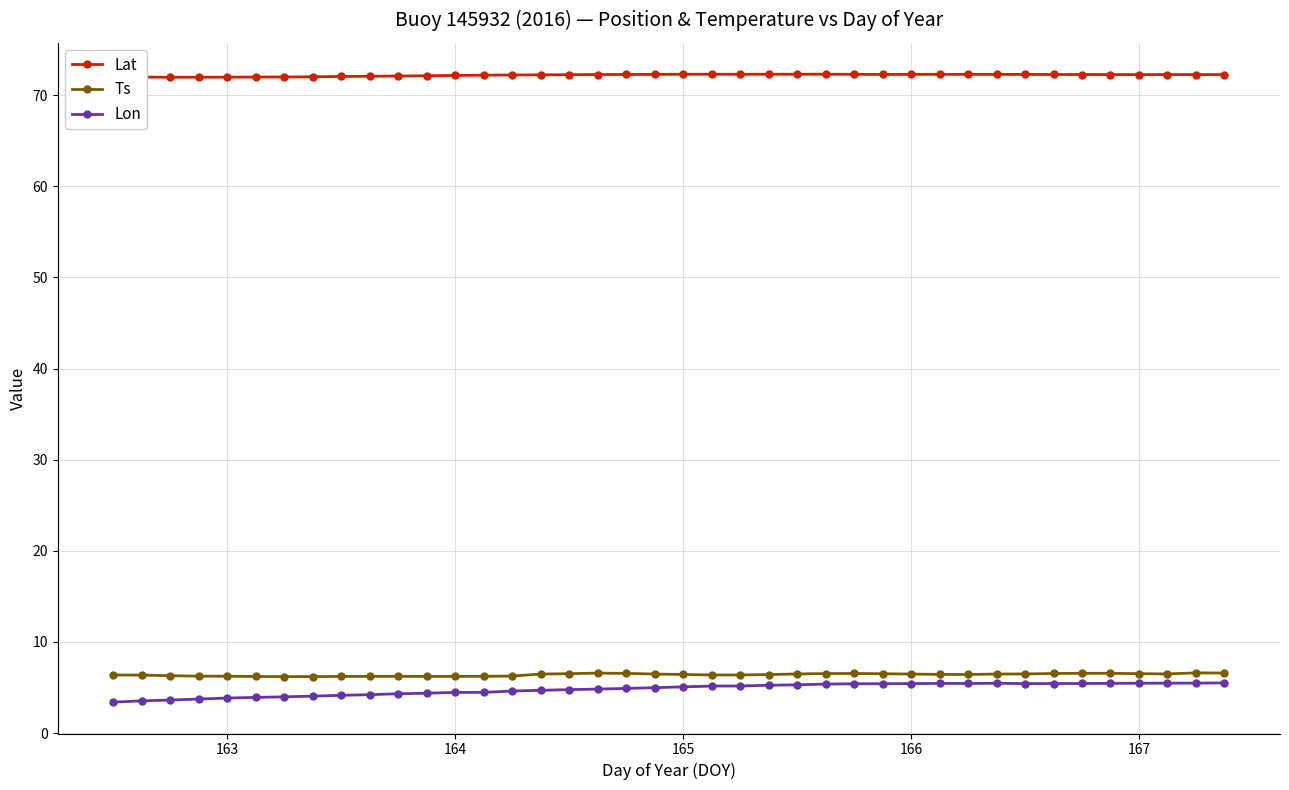

At how many categories does at least one series exceed 22?

40